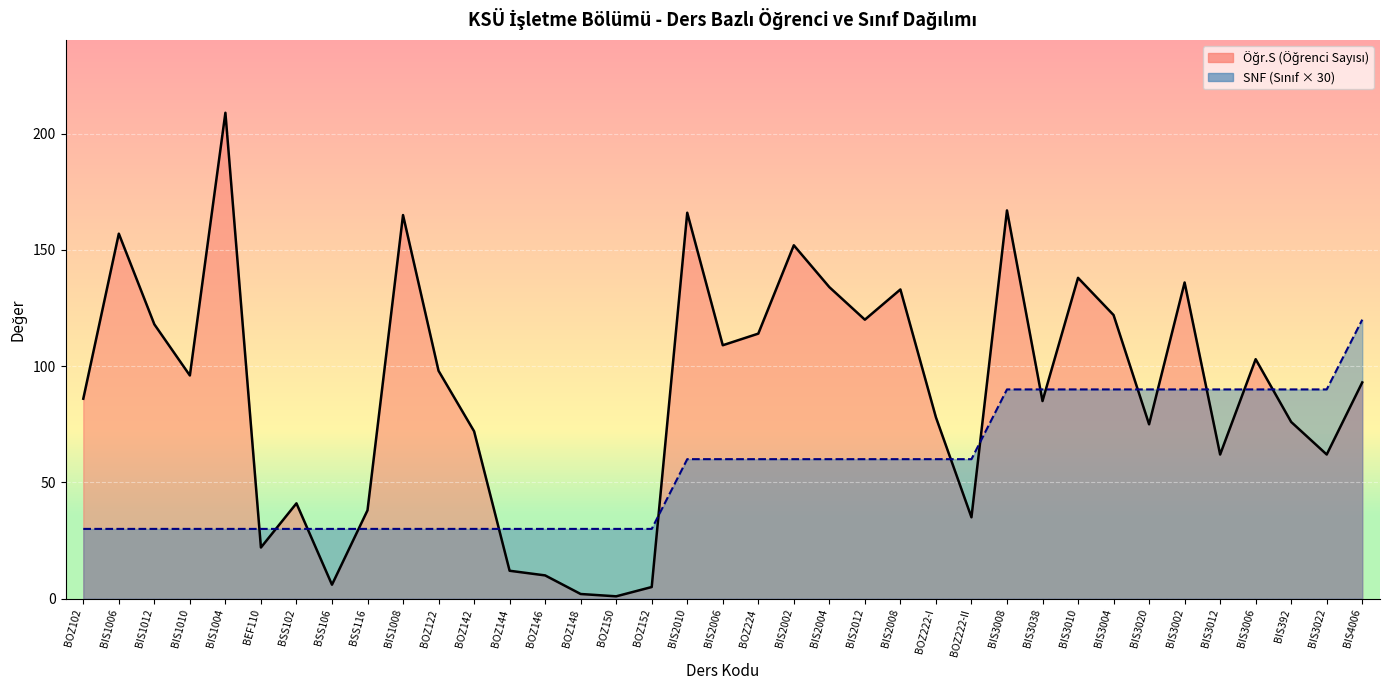

How many data points in Öğr.S are less than 93?

18